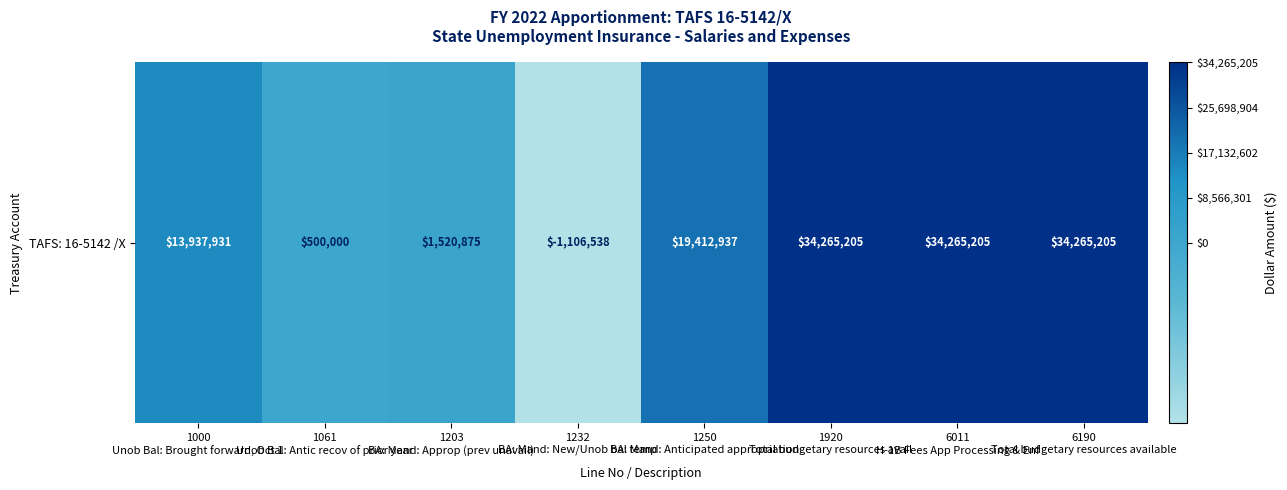

What is the difference between the values at 1000
Unob Bal: Brought forward, Oct 1 and 1920
Total budgetary resources avail?

20327274